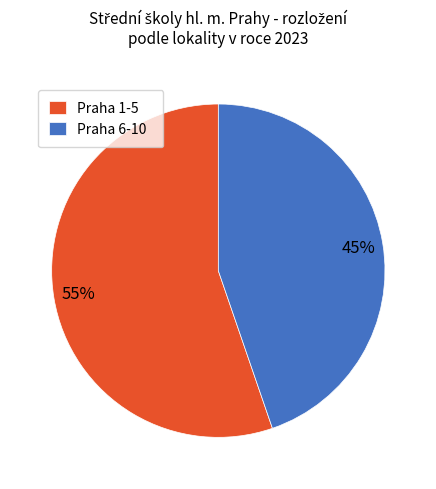

What percentage is the Praha 6-10 slice, to the nearest percent?

45%